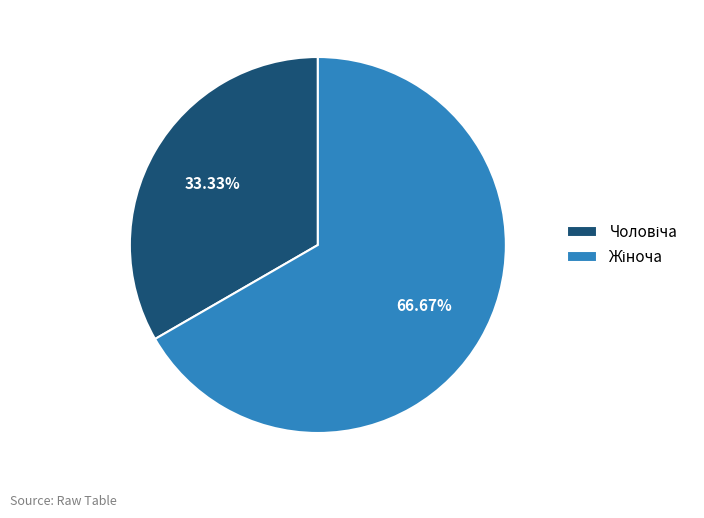

Is there a majority slice in this chart?

Yes